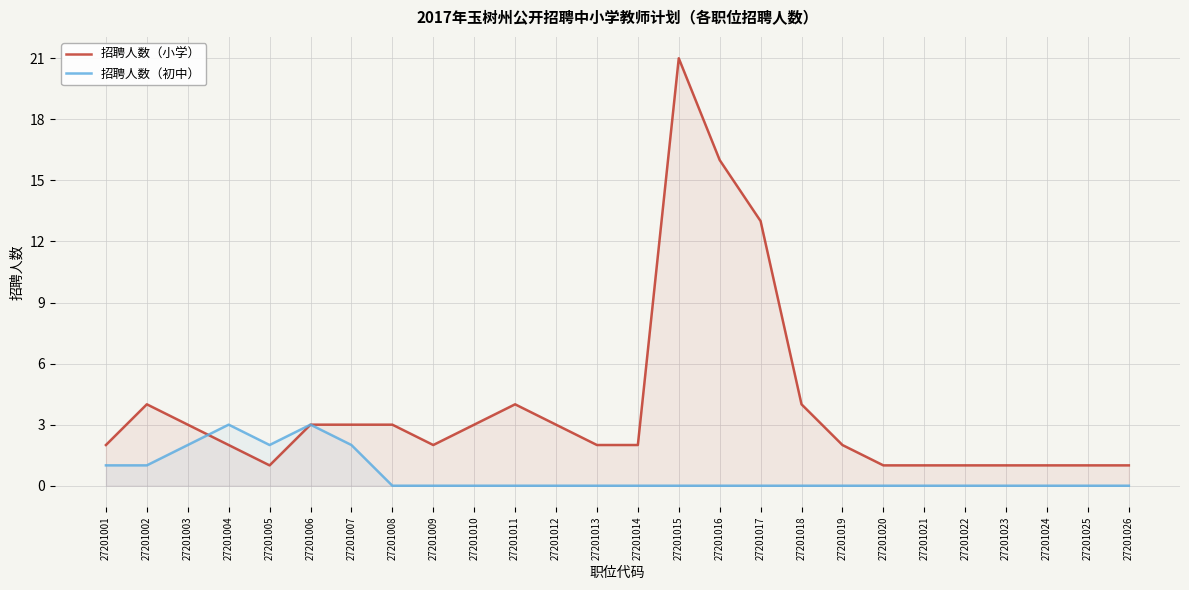

At which category does 招聘人数（小学） reach its first local valley?

27201005